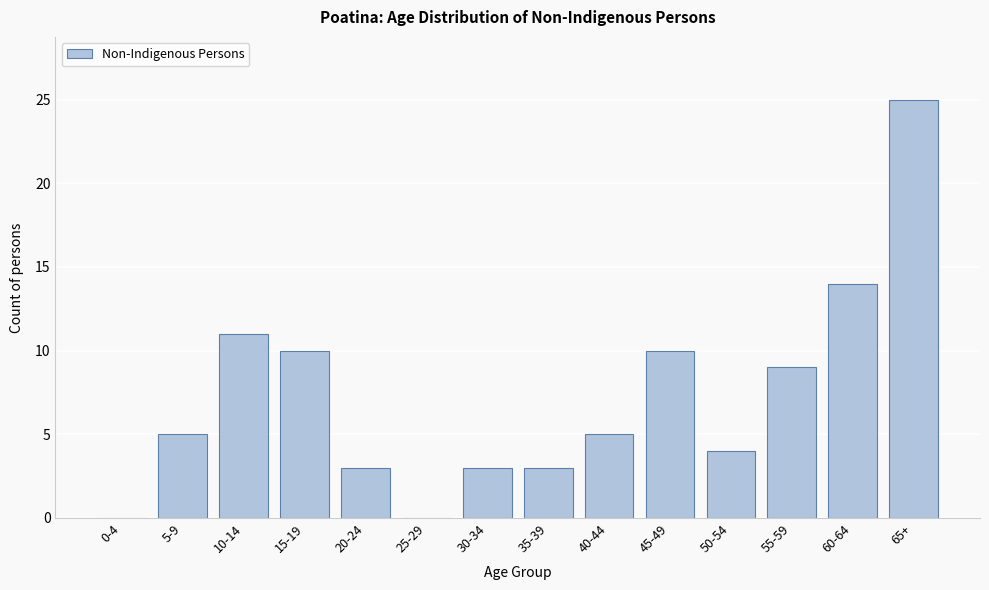

Reading left to right, extract all data points from this chart.

0-4=0	5-9=5	10-14=11	15-19=10	20-24=3	25-29=0	30-34=3	35-39=3	40-44=5	45-49=10	50-54=4	55-59=9	60-64=14	65+=25